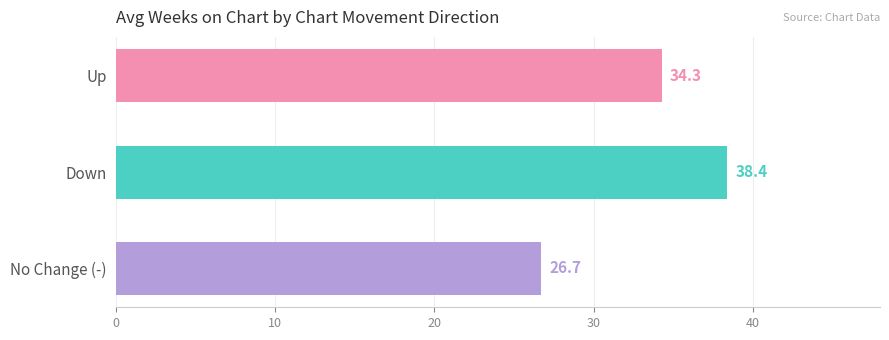

List the labels in order of value, smallest first.

No Change (-), Up, Down